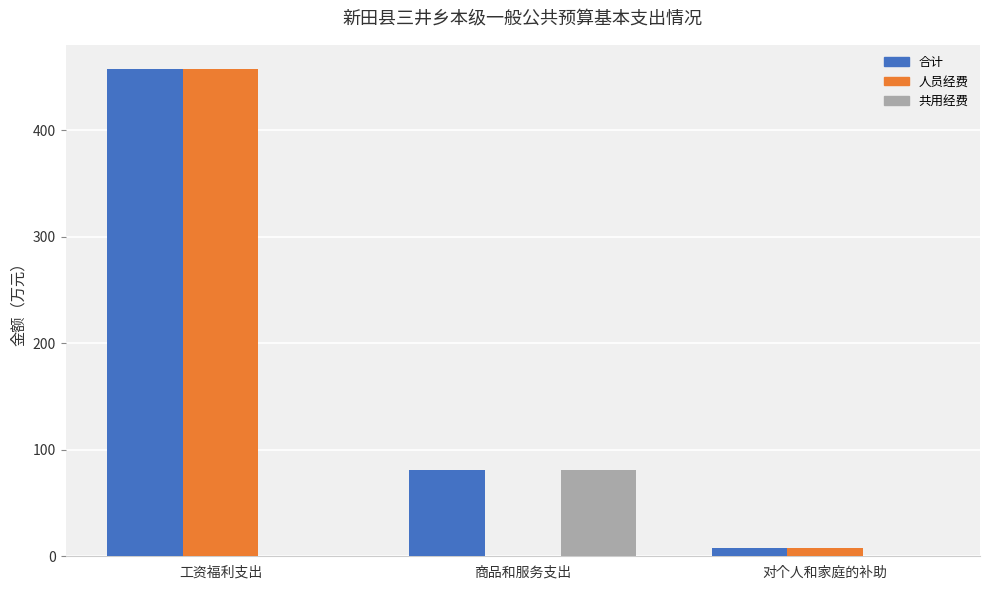

Which label corresponds to the largest value in the chart?

工资福利支出